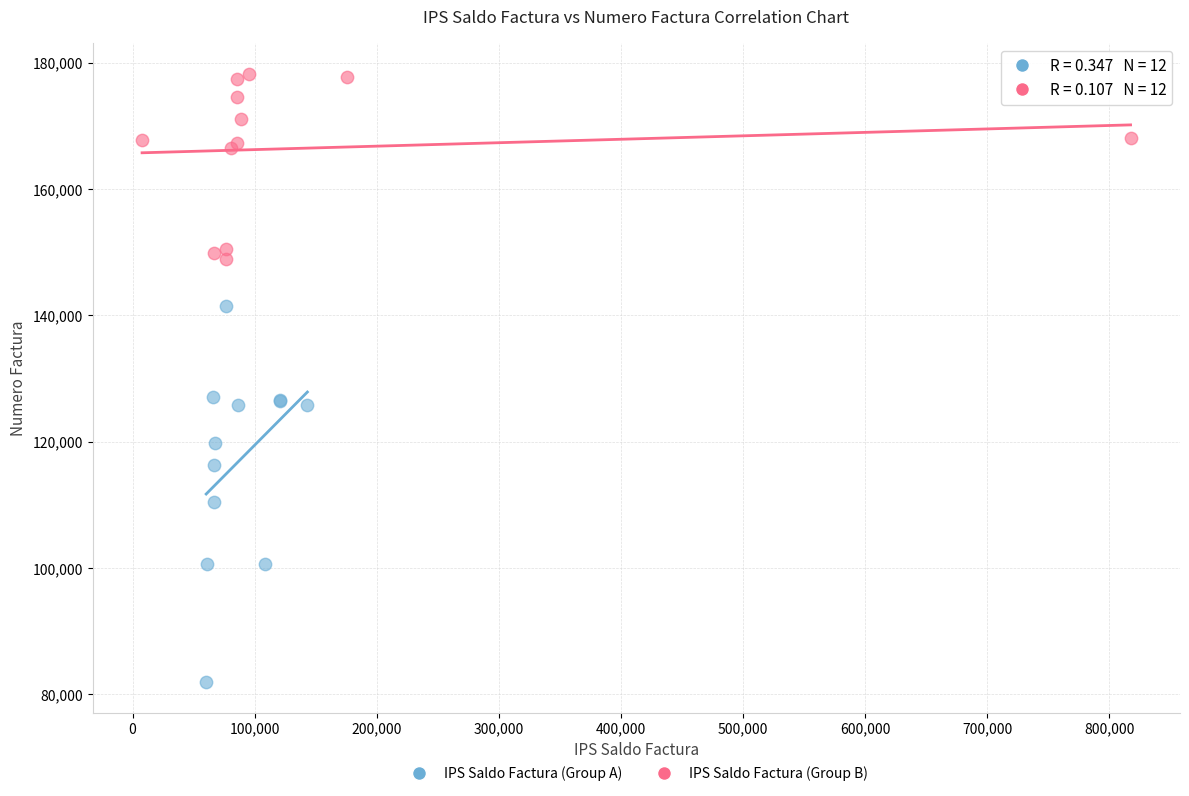

Which series contains the highest Y value?

IPS Saldo Factura (Group B)